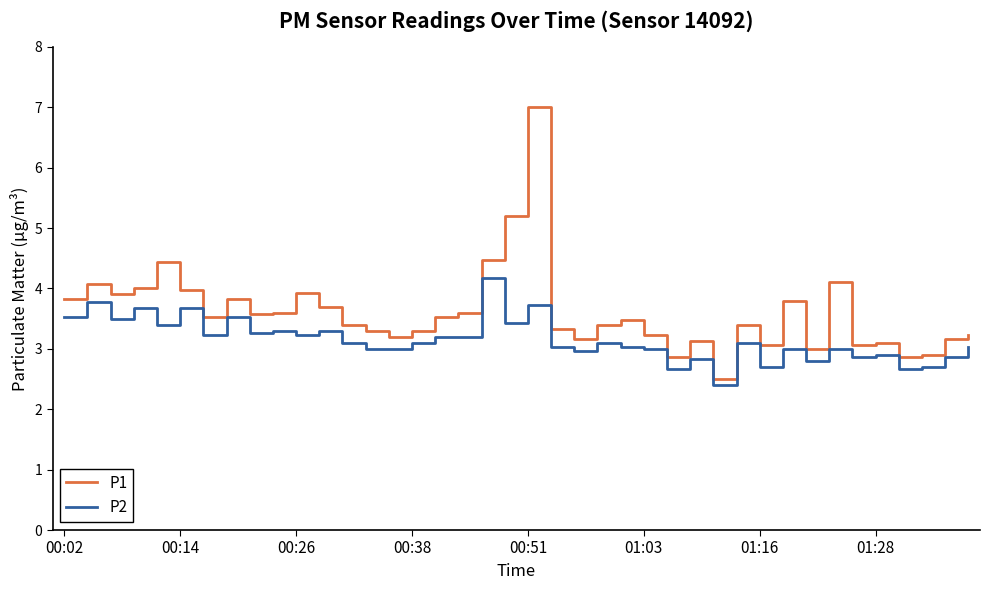

True or false: P1 has more than 2 interior local peaks.

True